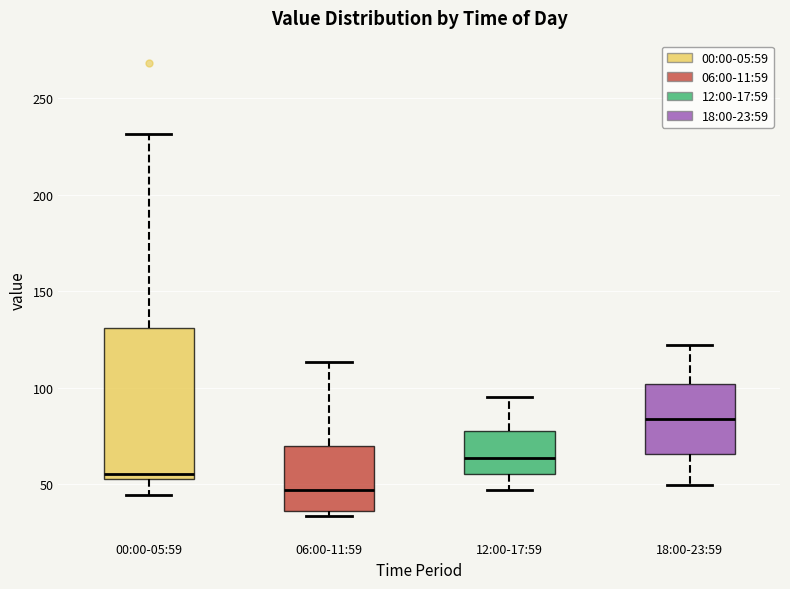

Which box's median line is the lowest?

06:00-11:59